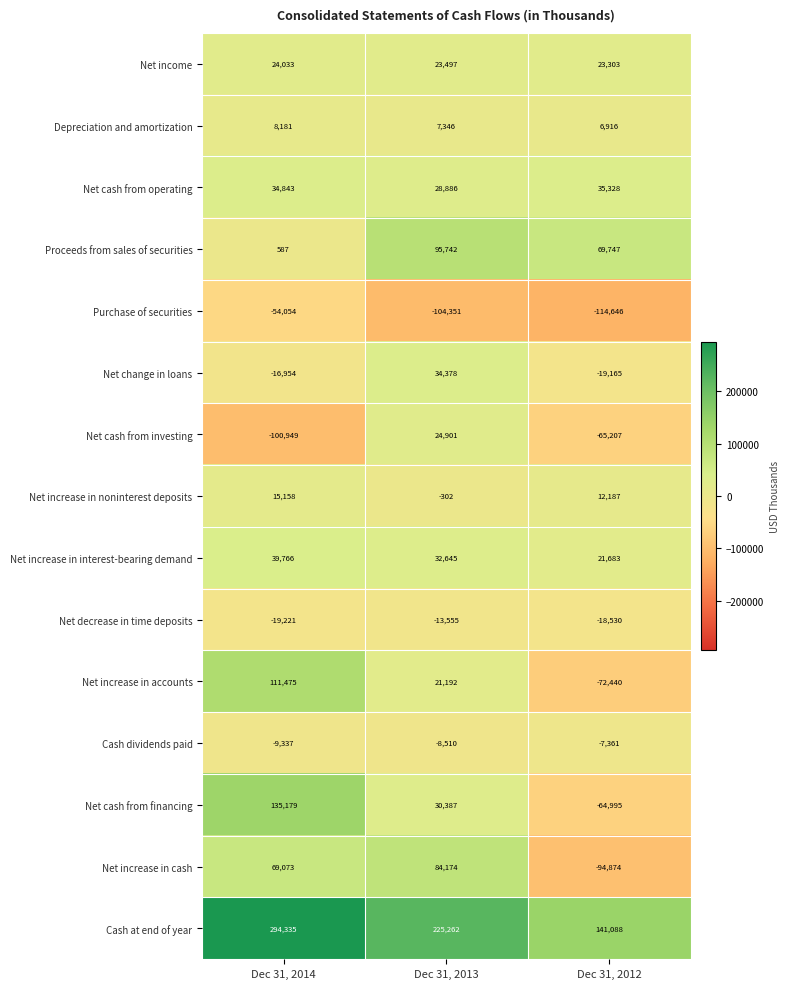

What is the maximum value for Net increase in cash?

84174